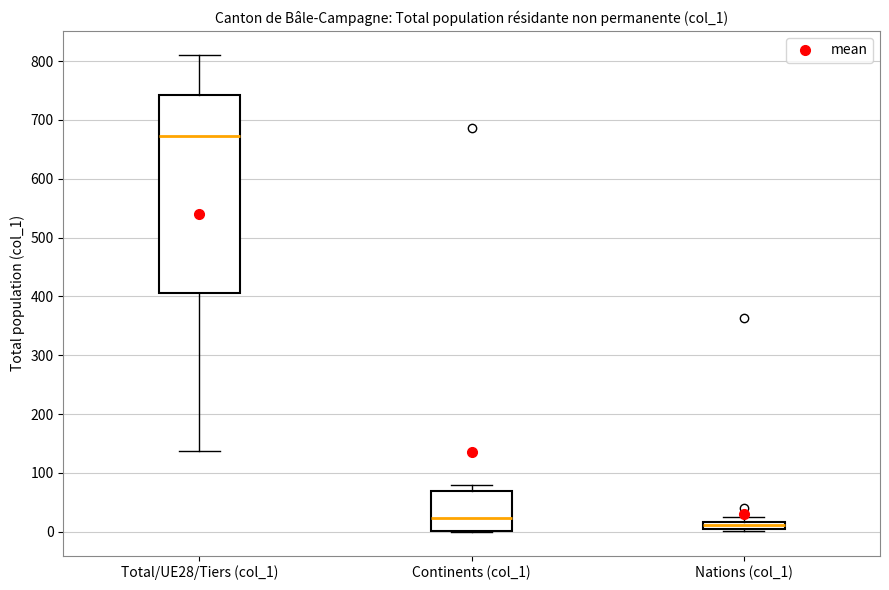

Which box is the tallest, from its lower edge to its upper edge?

Total/UE28/Tiers (col_1)